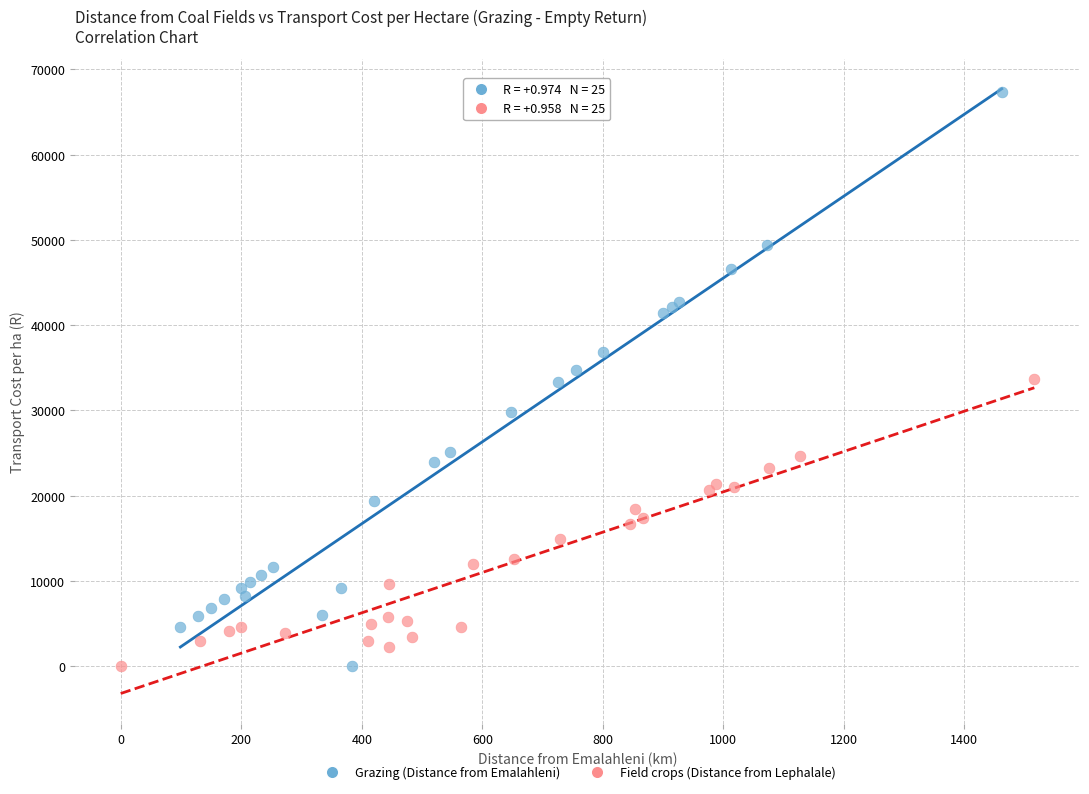

Which series contains the highest Y value?

Grazing (Distance from Emalahleni)